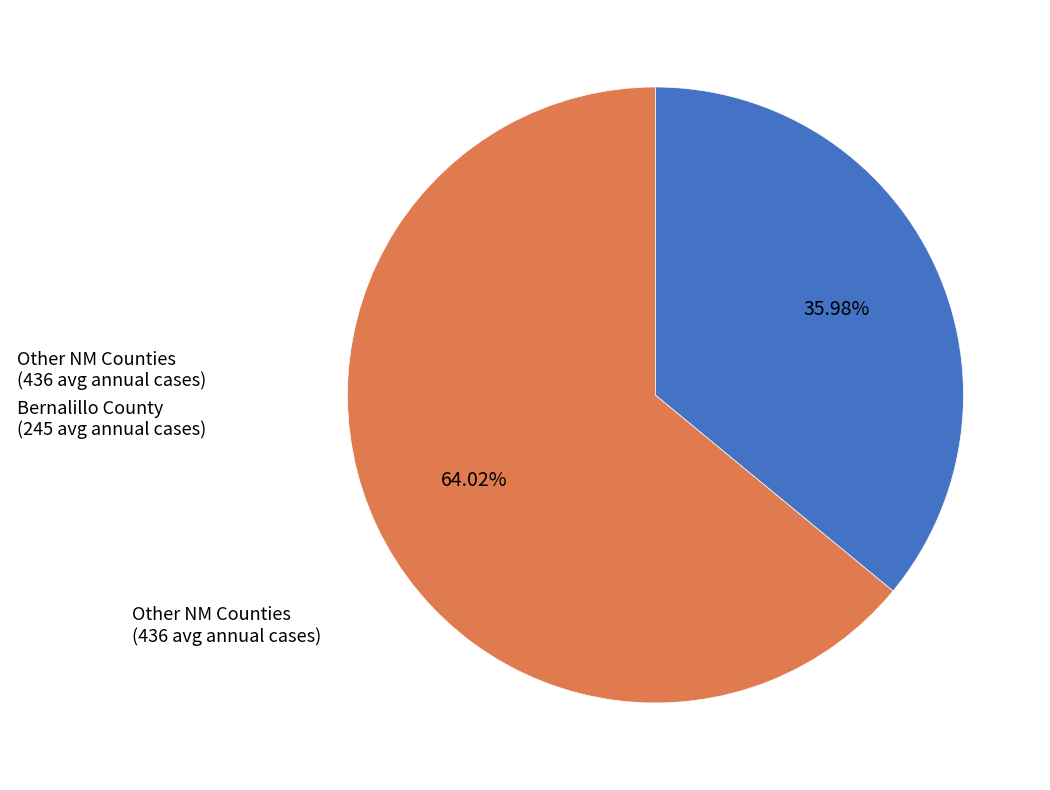

How many slices are in this pie chart?

2